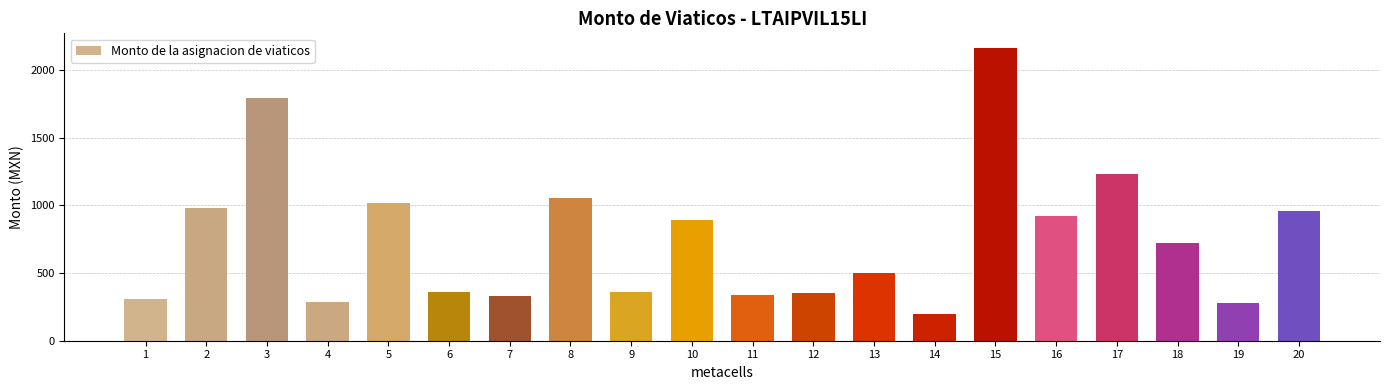

What is the smallest value displayed?

200.0